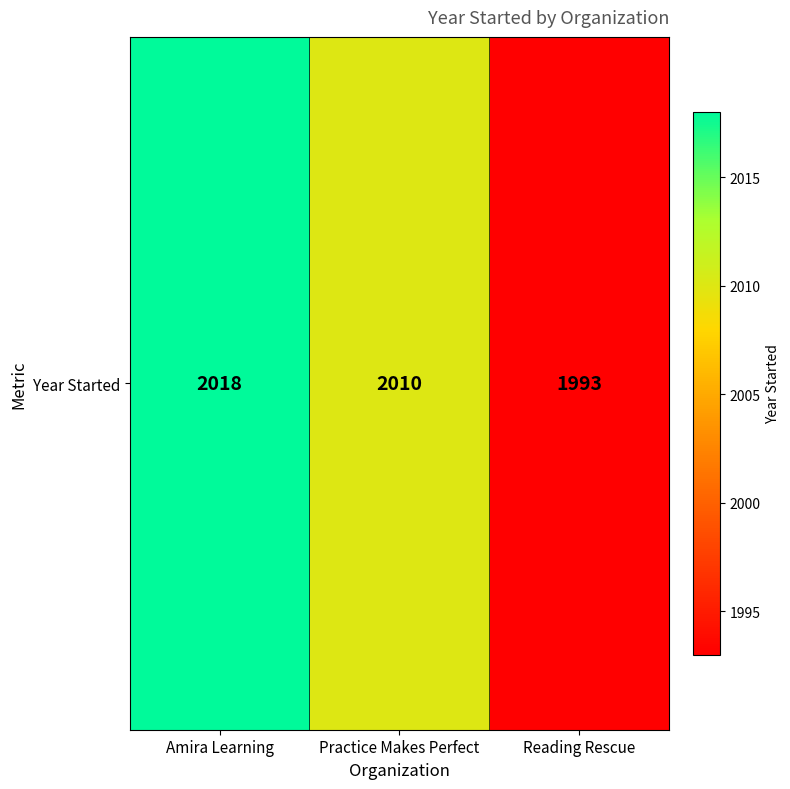

At which category does the chart reach its minimum across all series?

Reading Rescue